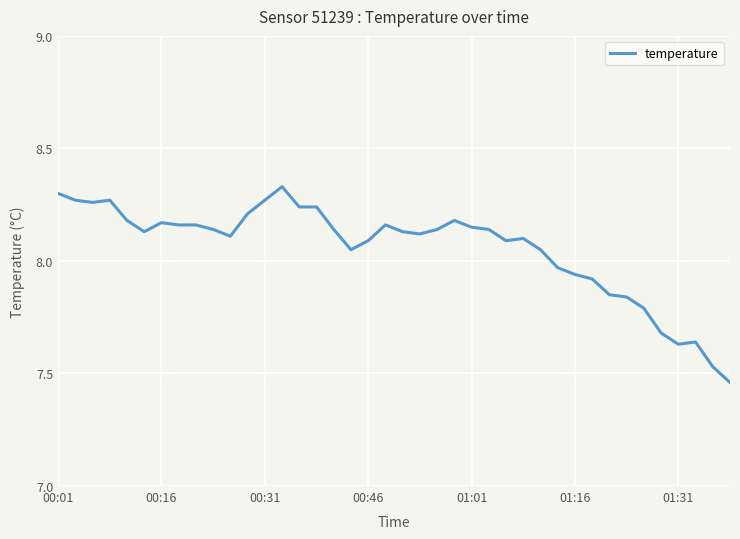

What is the maximum value shown in the chart?

8.3